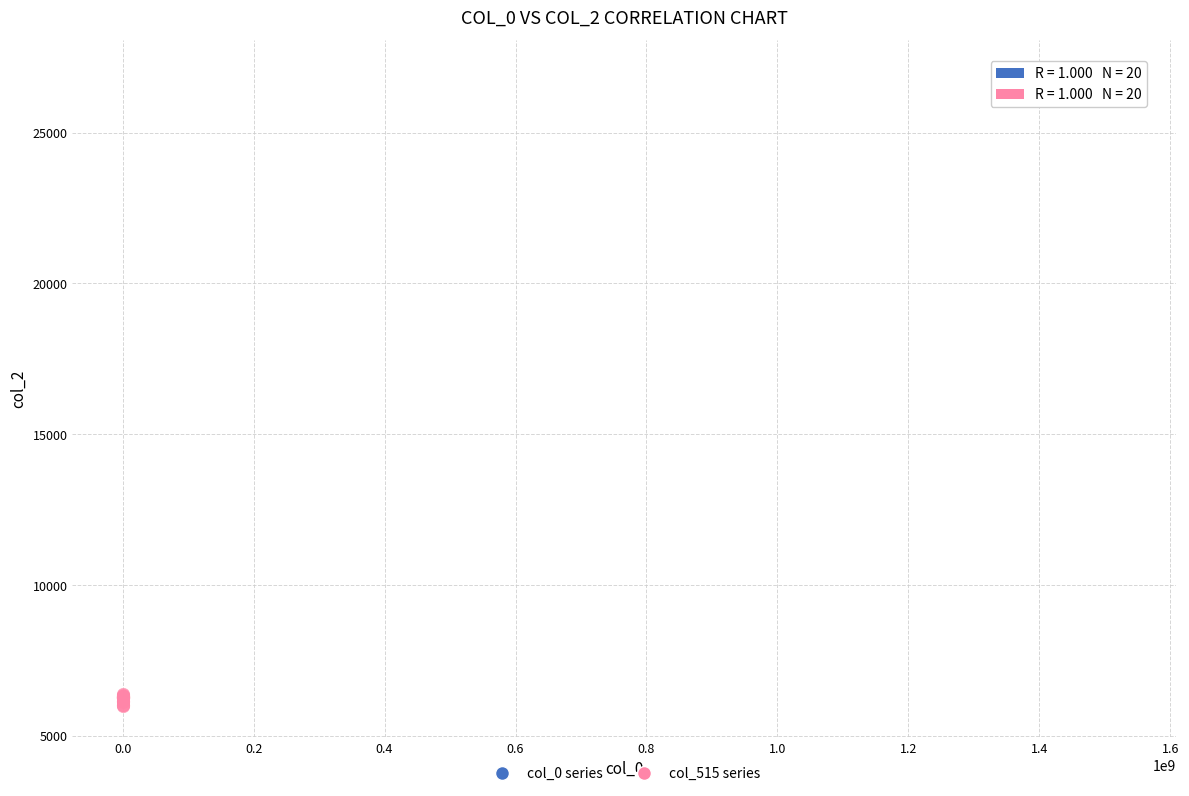

Which series has the largest Y range (max minus min)?

col_515 series